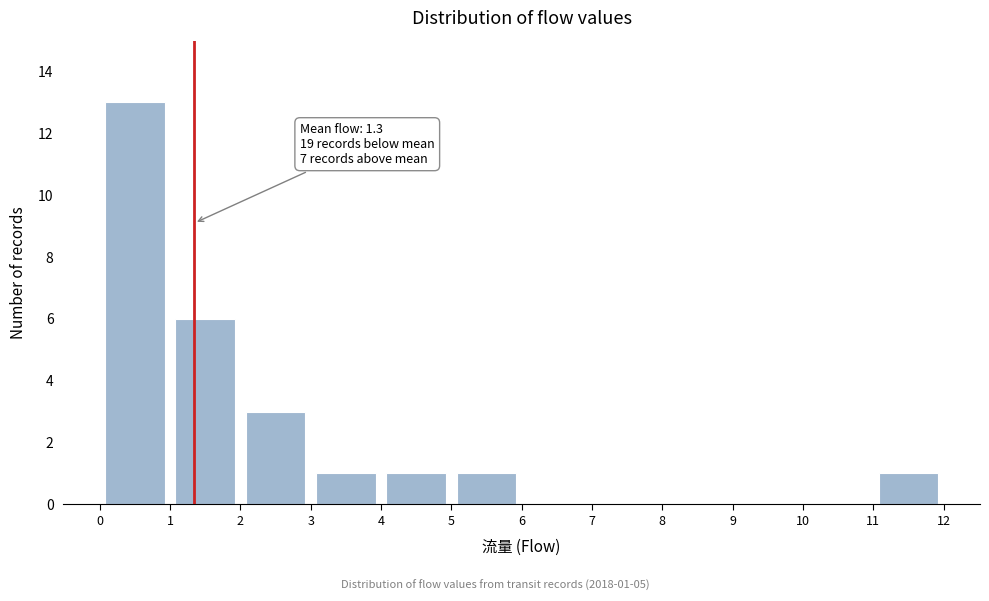

Which range on the x-axis has the tallest bar?

0 to 1